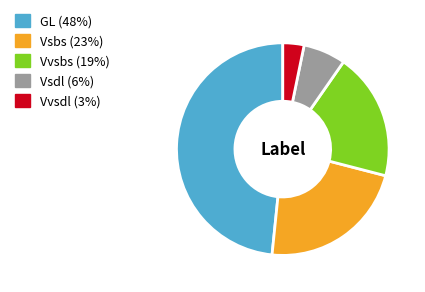

Between Vvsbs and Vsbs, which is larger?

Vsbs